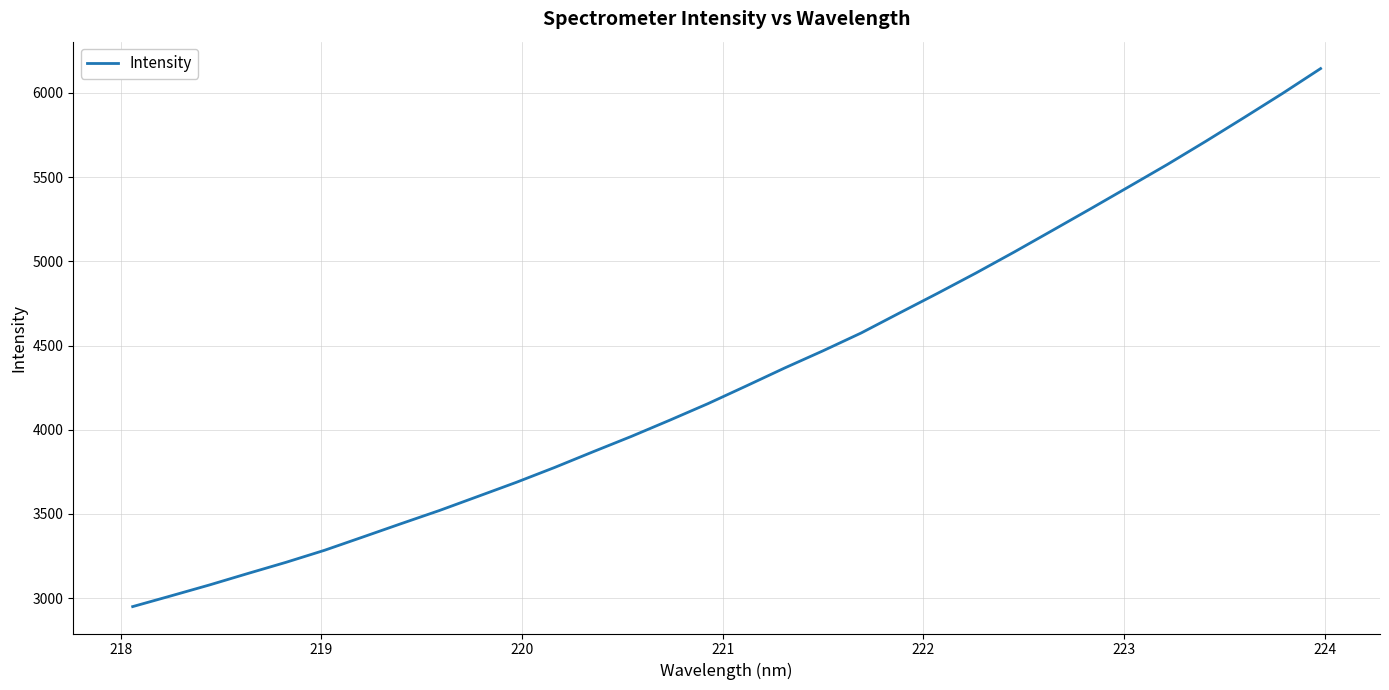

What is the smallest value displayed?

2950.1